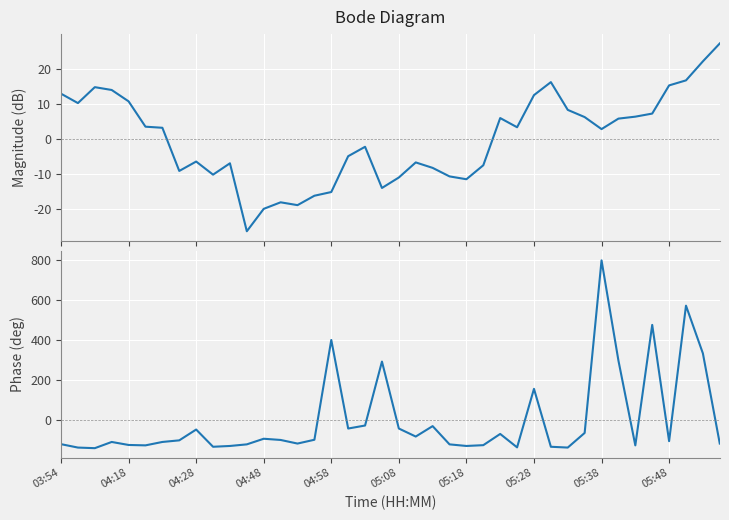

How many interior local peaks does the BME280_pressure (dev) series have?

8